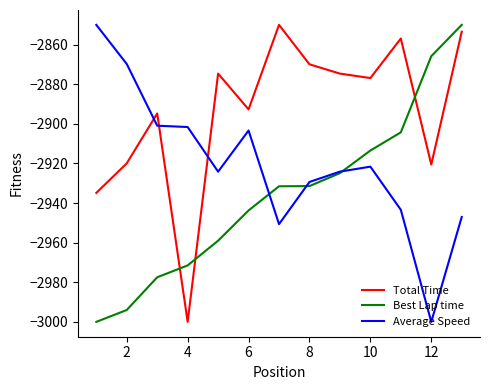

How many categories are shown in the chart?

13